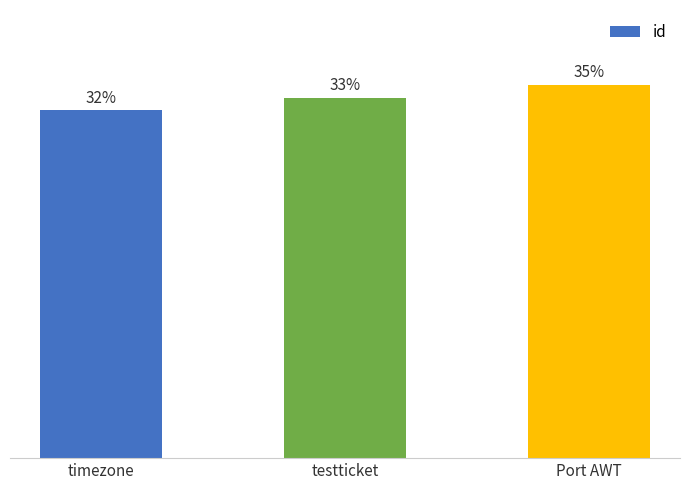

What is the ratio of the value at timezone to the value at Port AWT?

0.9